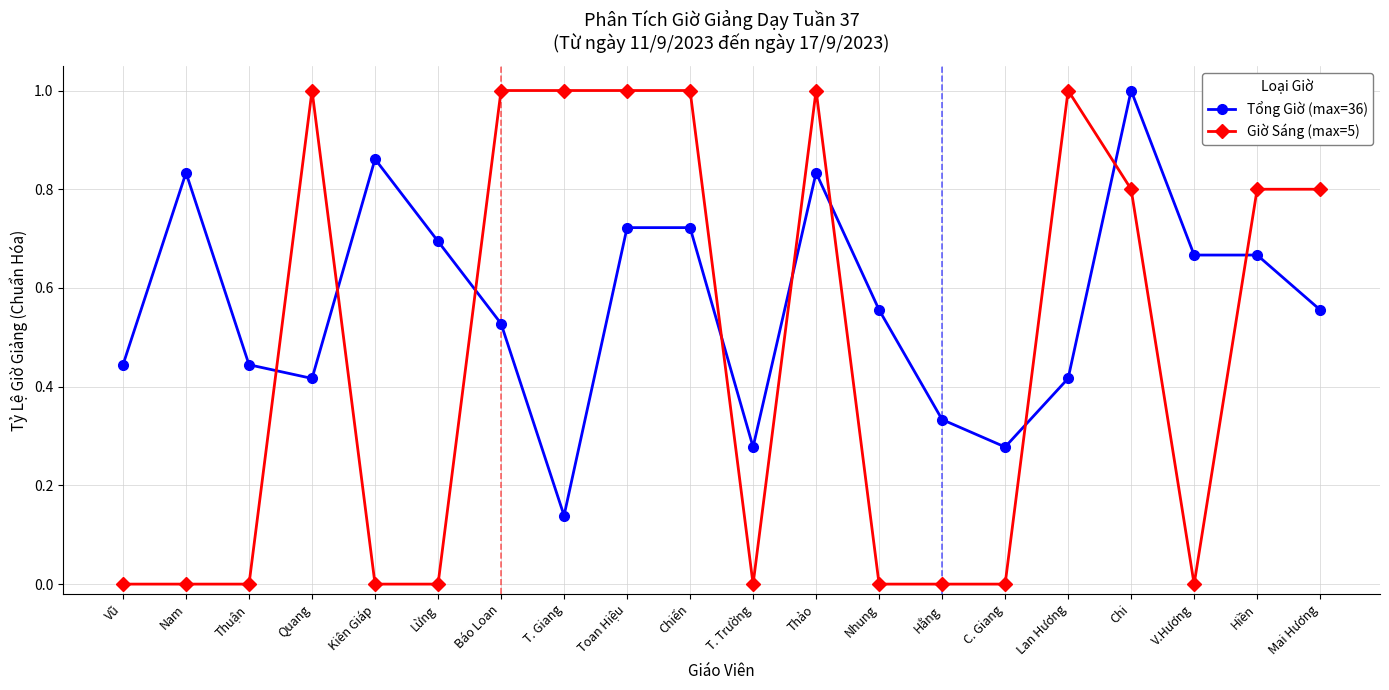

Which series has the widest spread of values?

Giờ Sáng (max=5)